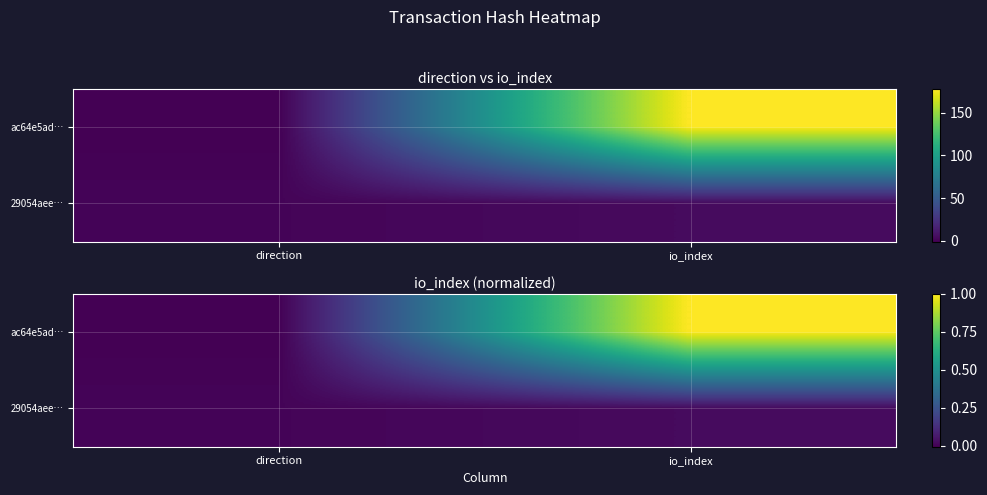

At which label does ac64e5ad… reach its minimum?

direction